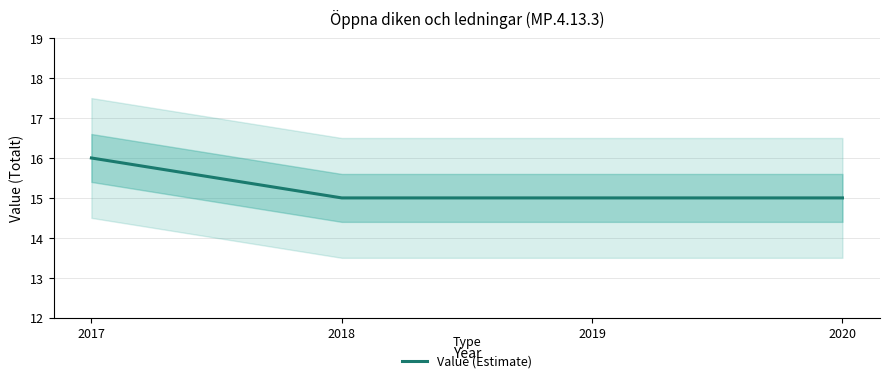

True or false: the data shows 15 at 2020.

True